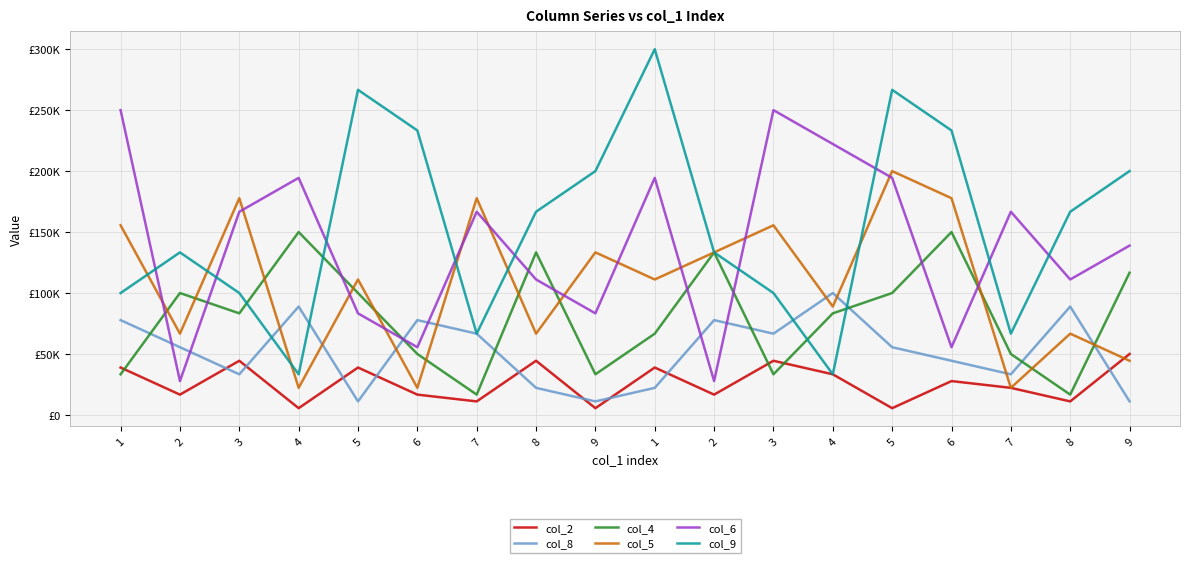

Reading left to right, transcribe all the data shown in this chart.

col_2: 38888.9	16666.7	44444.4	5555.6	38888.9	16666.7	11111.1	44444.4	5555.6	38888.9	16666.7	44444.4	33333.3	5555.6	27777.8	22222.2	11111.1	50000.0
col_8: 77777.8	55555.6	33333.3	88888.9	11111.1	77777.8	66666.7	22222.2	11111.1	22222.2	77777.8	66666.7	100000.0	55555.6	44444.4	33333.3	88888.9	11111.1
col_4: 33333.3	100000.0	83333.3	150000.0	100000.0	50000.0	16666.7	133333.3	33333.3	66666.7	133333.3	33333.3	83333.3	100000.0	150000.0	50000.0	16666.7	116666.7
col_5: 155555.6	66666.7	177777.8	22222.2	111111.1	22222.2	177777.8	66666.7	133333.3	111111.1	133333.3	155555.6	88888.9	200000.0	177777.8	22222.2	66666.7	44444.4
col_6: 250000.0	27777.8	166666.7	194444.4	83333.3	55555.6	166666.7	111111.1	83333.3	194444.4	27777.8	250000.0	222222.2	194444.4	55555.6	166666.7	111111.1	138888.9
col_9: 100000.0	133333.3	100000.0	33333.3	266666.7	233333.3	66666.7	166666.7	200000.0	300000.0	133333.3	100000.0	33333.3	266666.7	233333.3	66666.7	166666.7	200000.0